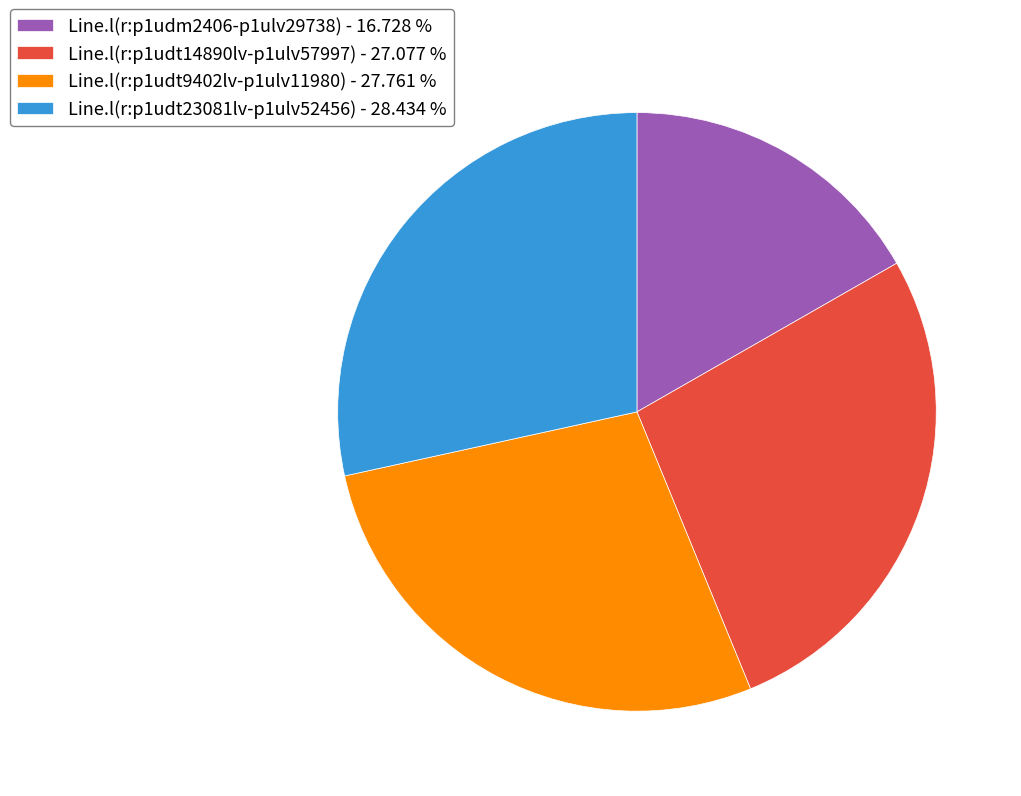

Which slice is the largest?

Line.l(r:p1udt23081lv-p1ulv52456)